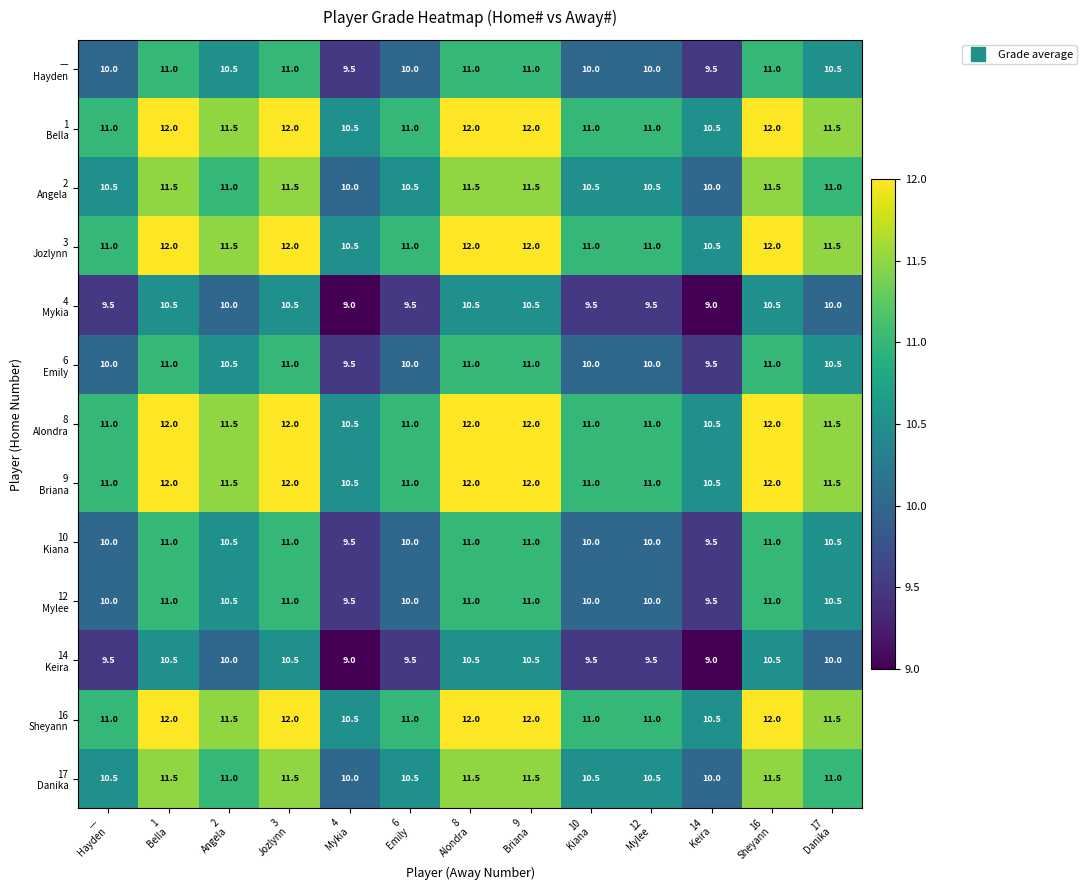

What is the greatest value displayed?

12.0